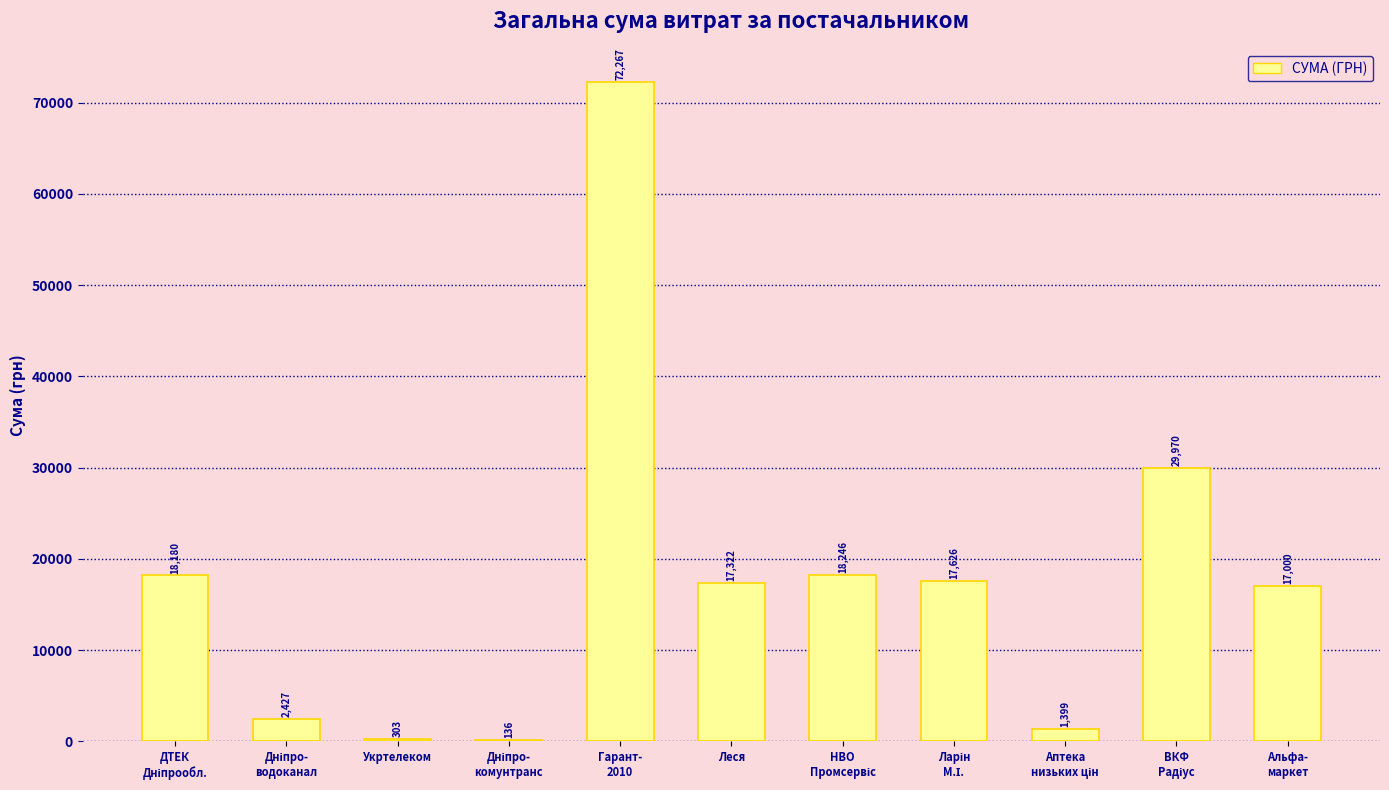

How many data points does each series have?

11